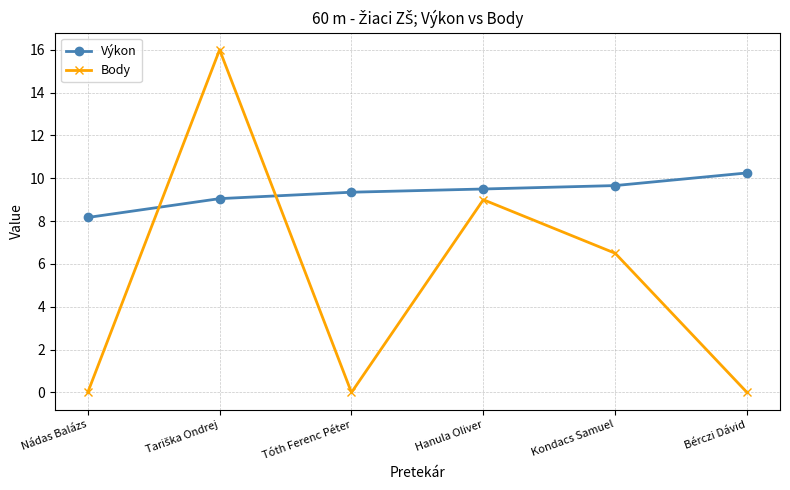

What is the average value of the Výkon series?

9.3